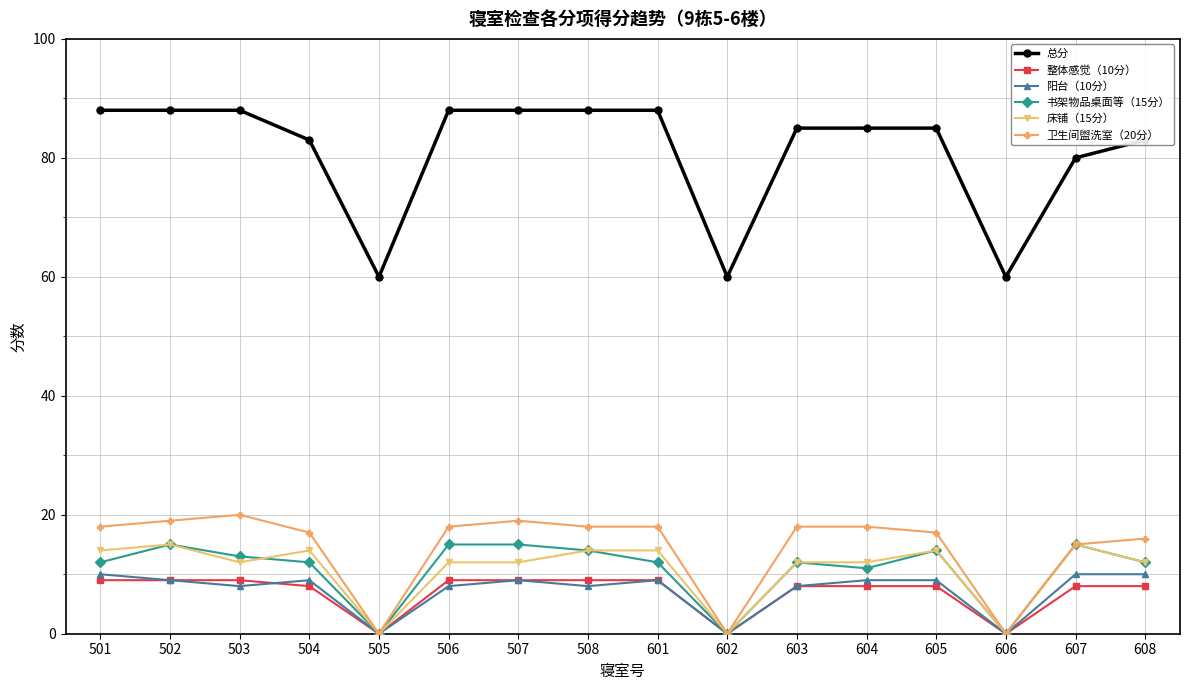

True or false: 床铺（15分） has more than 0 interior local peaks.

True